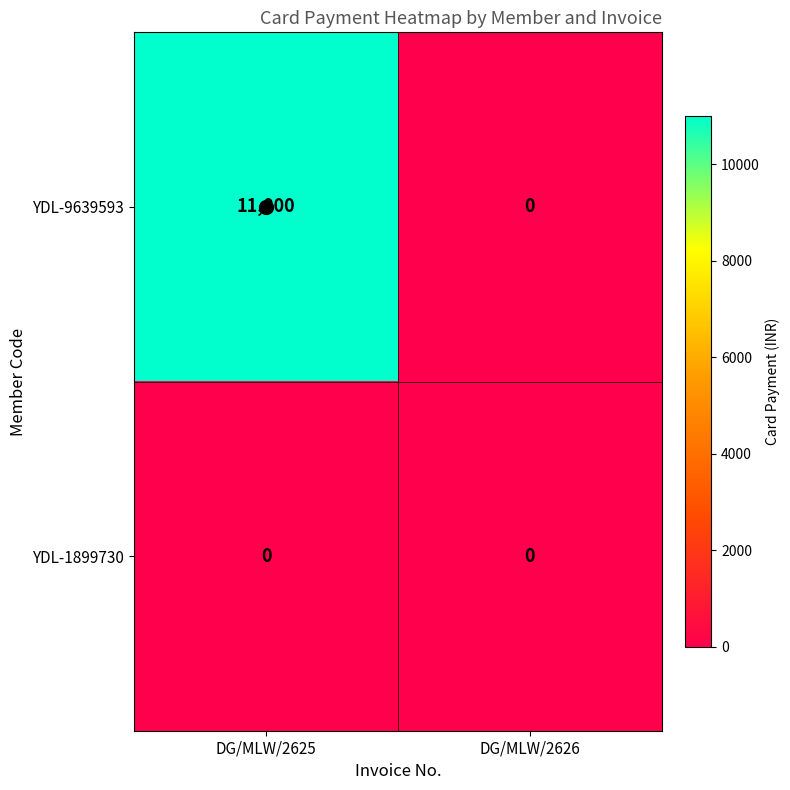

At how many categories does at least one series exceed 3338?

1